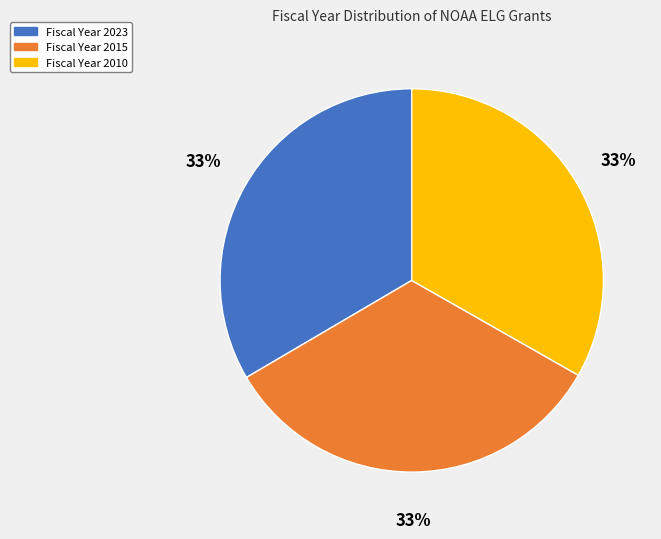

To the nearest percent, what is the average slice percentage?

33%